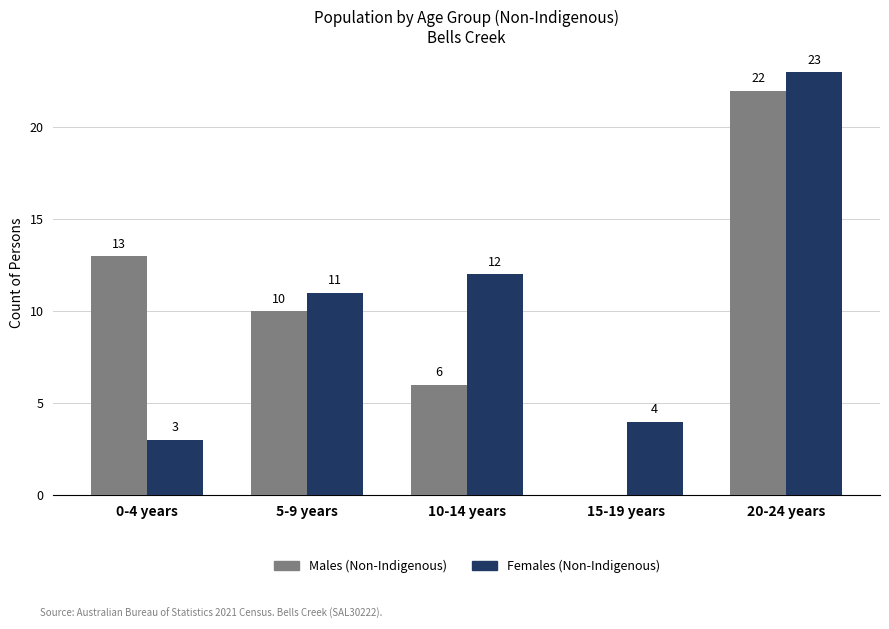

Reading right to left, extract all data points from this chart.

Males (Non-Indigenous): 20-24 years=22	15-19 years=0	10-14 years=6	5-9 years=10	0-4 years=13
Females (Non-Indigenous): 20-24 years=23	15-19 years=4	10-14 years=12	5-9 years=11	0-4 years=3